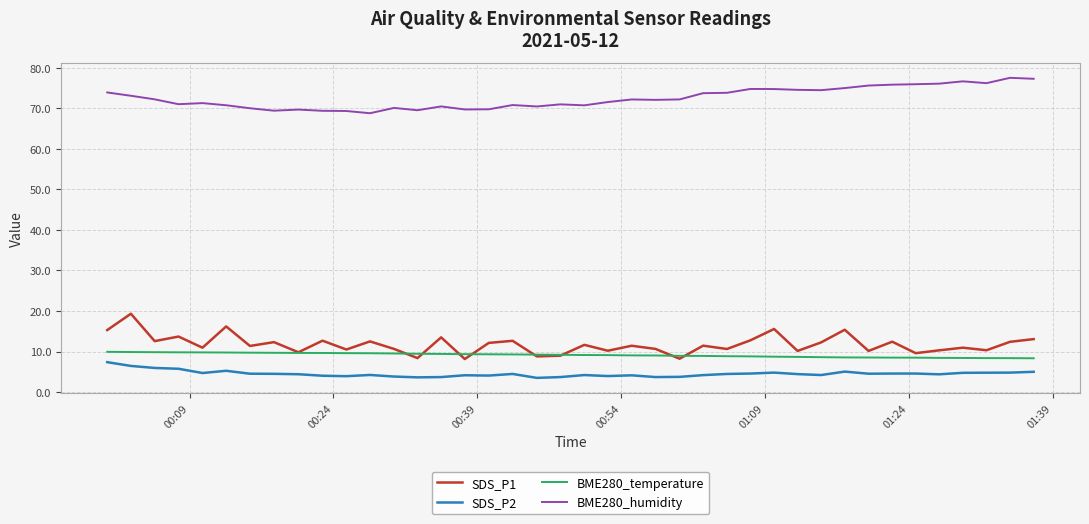

What is the difference between the maximum and minimum values in the SDS_P2 series?

3.9